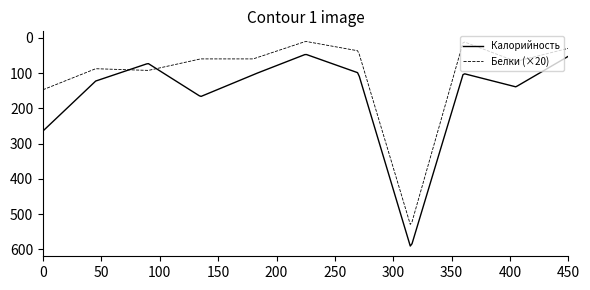

List the series in order of their peak value, lowest first.

Белки (×20), Калорийность